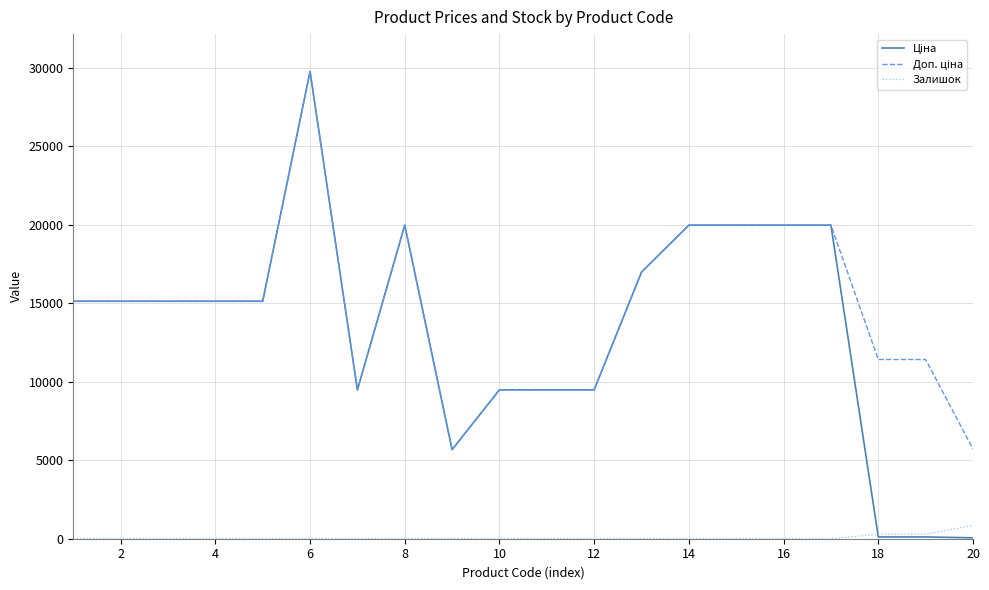

True or false: Залишок and Ціна cross at least once.

True